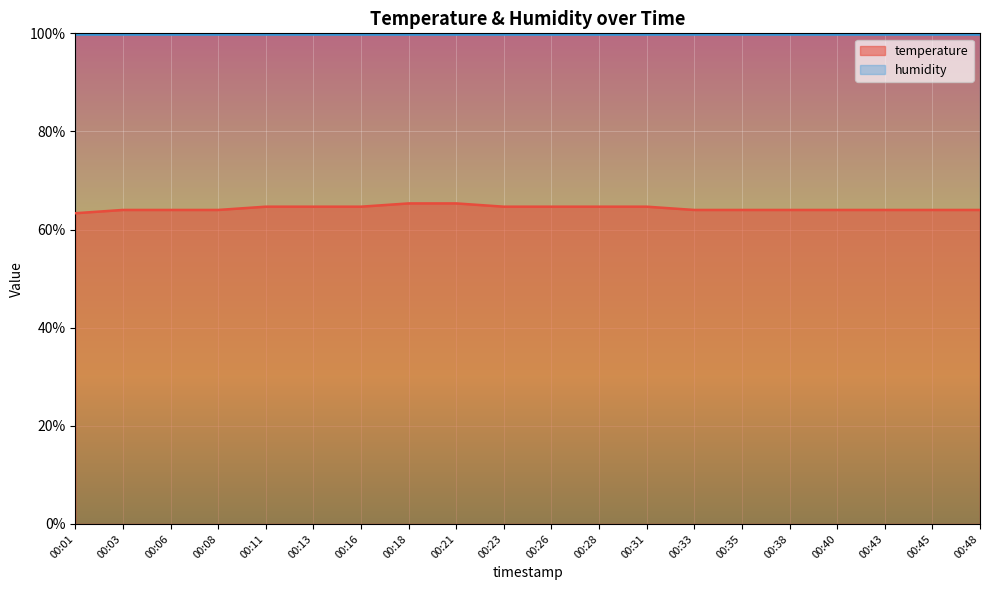

The chart shows a value of 63.3 at 00:01. True or false?

True